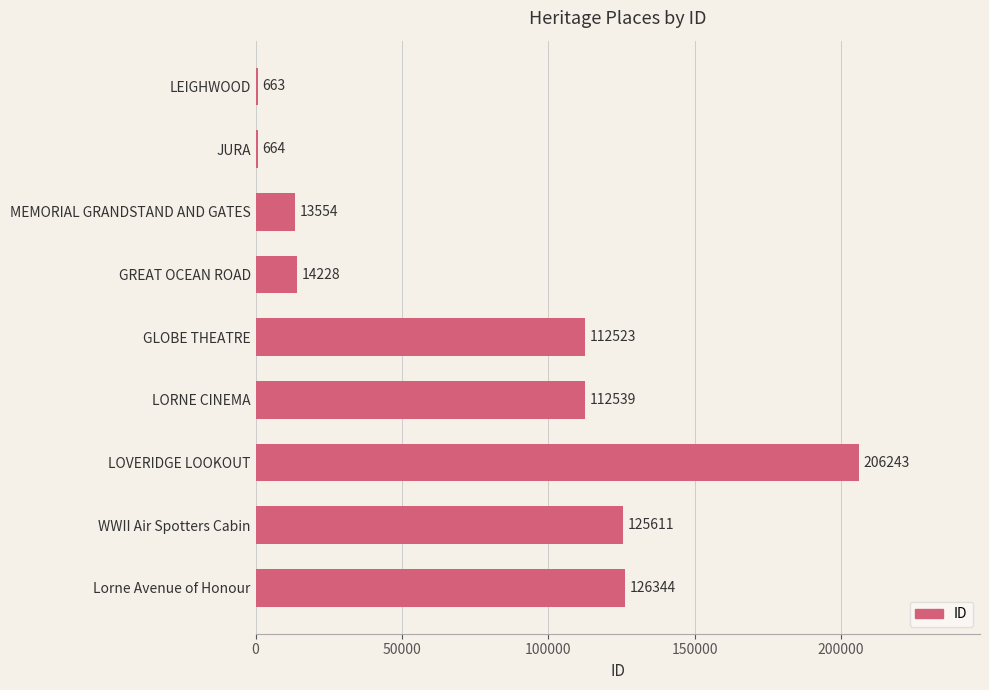

What is the ratio of the value at Lorne Avenue of Honour to the value at JURA?

190.3